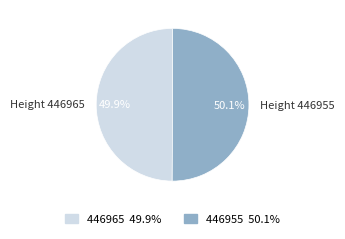

Does any single category account for the majority?

Yes